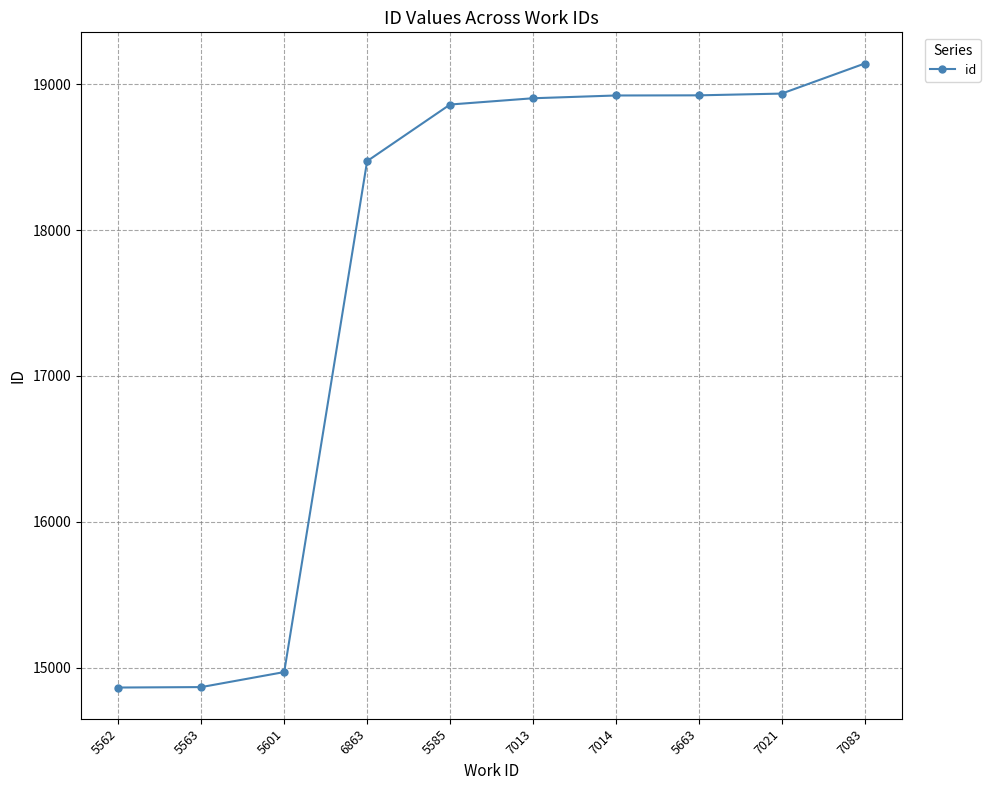

What is the minimum value shown in the chart?

14864